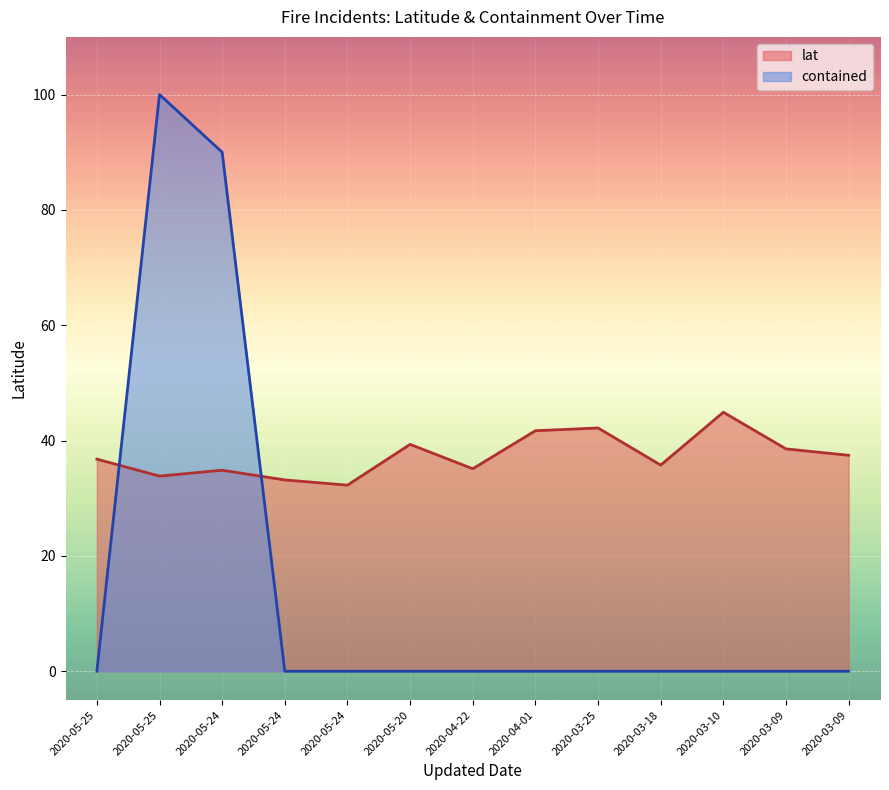

True or false: lat has more than 1 points higher than both neighbors.

True